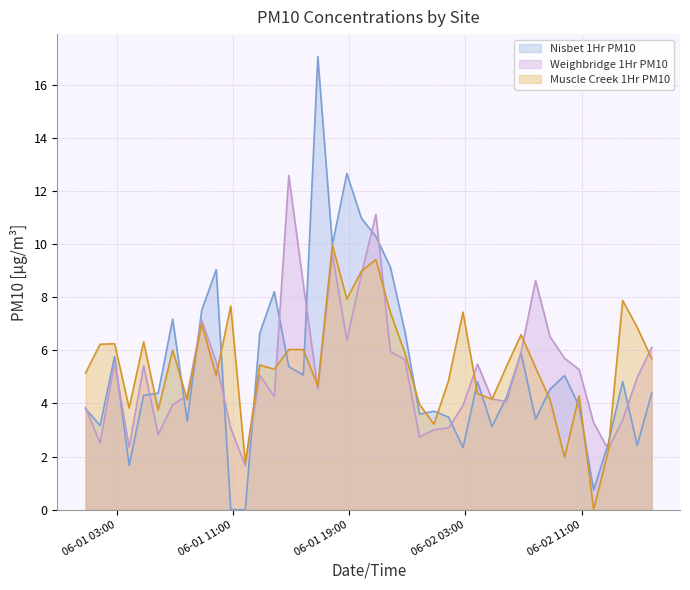

Reading right to left, transcribe all the data shown in this chart.

Nisbet 1Hr PM10: 4.4	2.4	4.8	2.5	0.7	3.9	5.0	4.5	3.4	5.9	4.2	3.1	4.8	2.3	3.5	3.7	3.6	6.7	9.1	10.3	11.0	12.7	10.0	17.1	5.1	5.4	8.2	6.7	0.0	0.0	9.0	7.5	3.3	7.2	4.4	4.3	1.7	5.8	3.2	3.8
Weighbridge 1Hr PM10: 6.1	5.0	3.4	2.3	3.3	5.3	5.7	6.5	8.6	5.9	4.1	4.2	5.5	3.9	3.1	3.0	2.7	5.7	6.0	11.1	8.9	6.4	9.6	4.5	8.5	12.6	4.3	5.1	1.7	3.1	5.6	7.1	4.3	4.0	2.8	5.4	2.4	5.5	2.5	3.9
Muscle Creek 1Hr PM10: 5.7	6.9	7.9	2.2	0.0	4.3	2.0	4.1	5.3	6.6	5.4	4.2	4.4	7.4	4.8	3.2	4.0	5.9	7.4	9.4	9.0	7.9	10.0	4.7	6.0	6.0	5.3	5.5	1.8	7.7	5.1	7.0	4.1	6.0	3.8	6.3	3.8	6.2	6.2	5.2